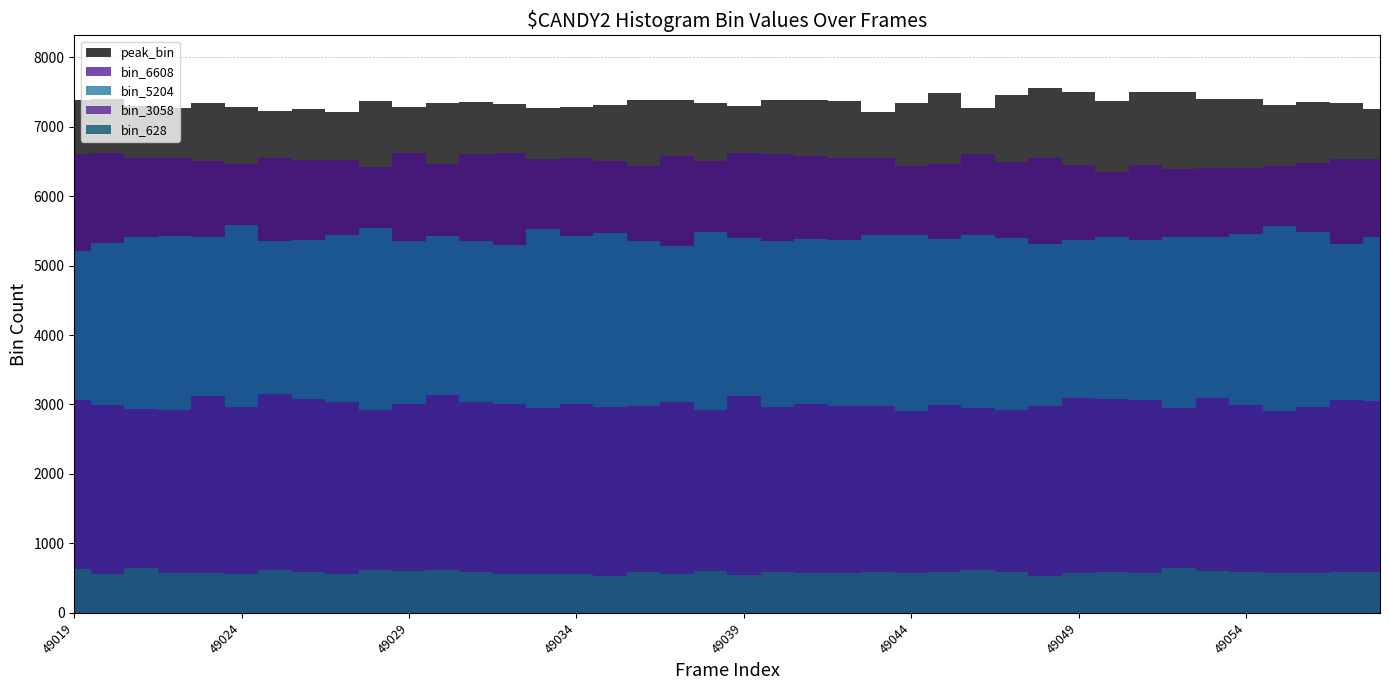

What value does the peak_bin series have at 49047?

7458.0